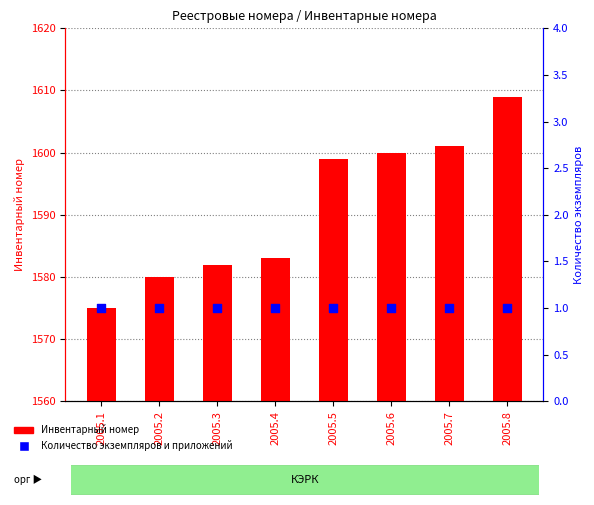

Which series has the largest total across all categories?

Инвентарный номер